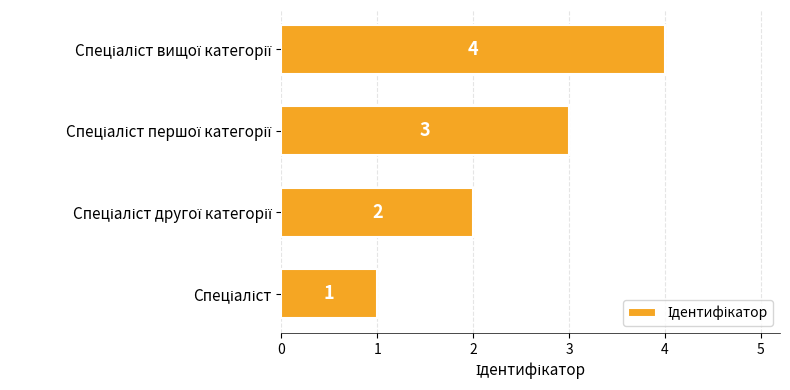

What is the greatest value displayed?

4